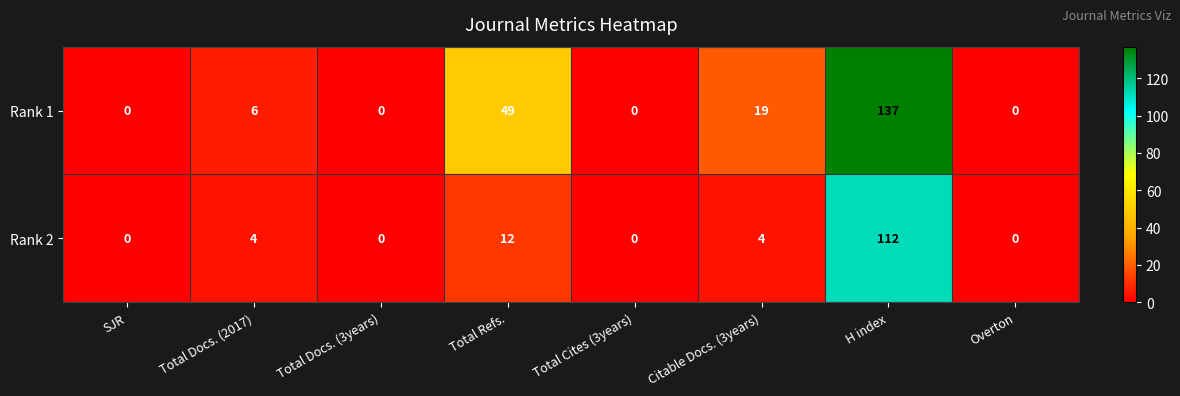

At how many categories does at least one series exceed 93?

1